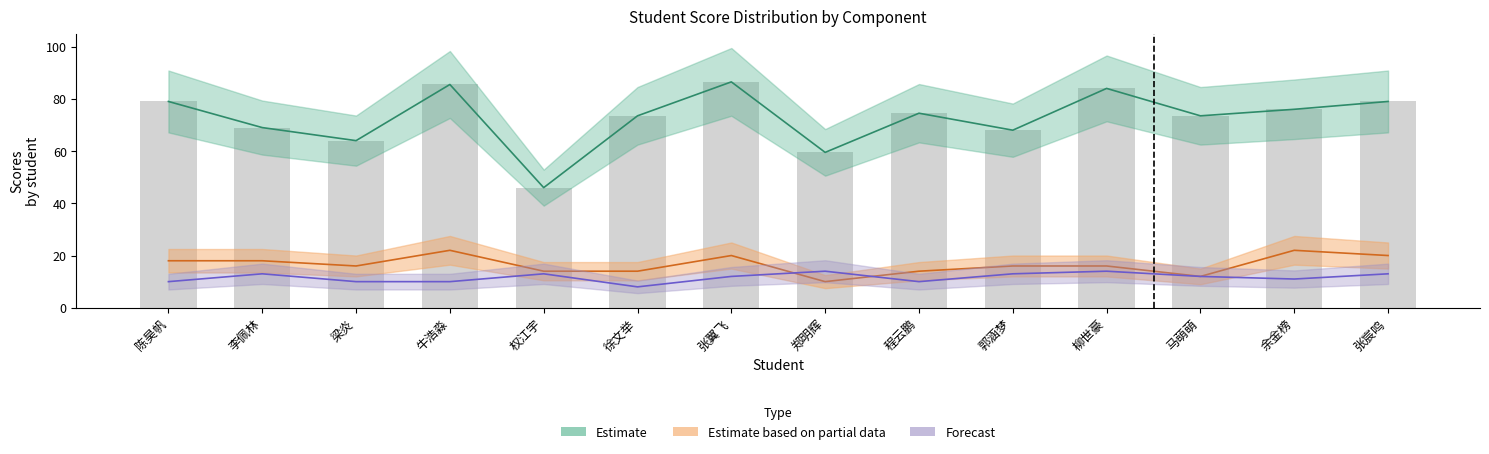

Does the chart contain any negative values?

No